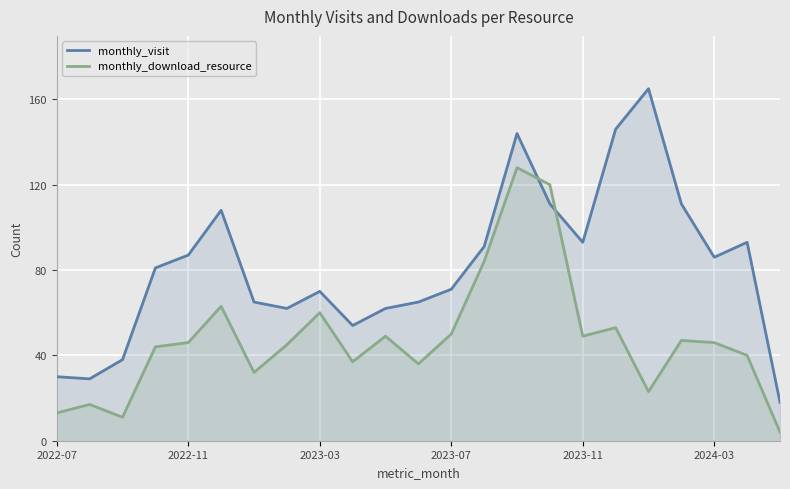

Is it true that monthly_visit equals 146 at 17?

True